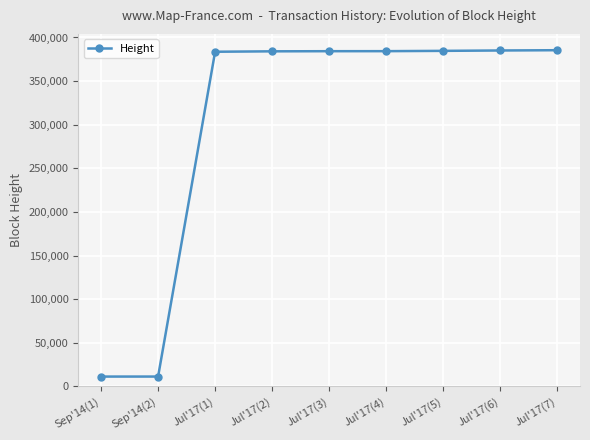

What is the label of the 8th point from the right?

Sep'14(2)